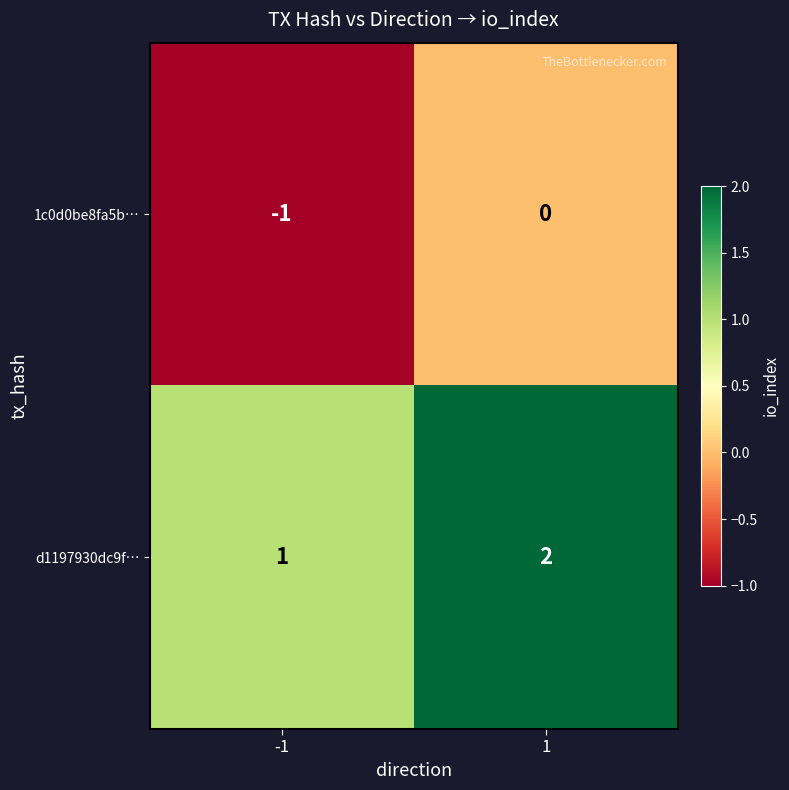

How many data points in d1197930dc9f… are less than 2?

1